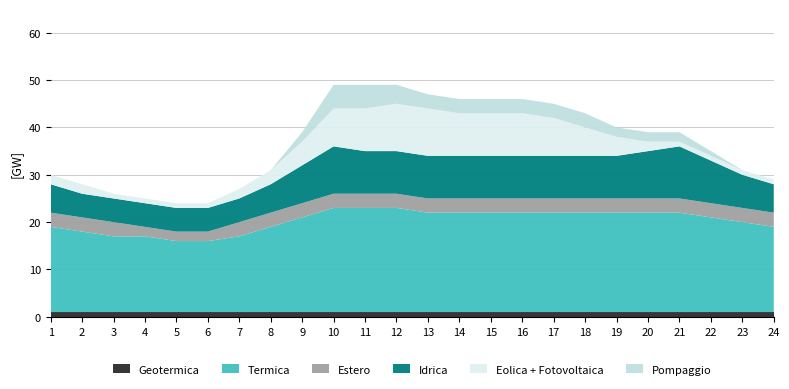

Reading left to right, list all the values displayed in this chart.

Geotermica: 1	1	1	1	1	1	1	1	1	1	1	1	1	1	1	1	1	1	1	1	1	1	1	1
Termica: 18	17	16	16	15	15	16	18	20	22	22	22	21	21	21	21	21	21	21	21	21	20	19	18
Estero: 3	3	3	2	2	2	3	3	3	3	3	3	3	3	3	3	3	3	3	3	3	3	3	3
Idrica: 6	5	5	5	5	5	5	6	8	10	9	9	9	9	9	9	9	9	9	10	11	9	7	6
Eolica + Fotovoltaica: 2	2	1	1	1	1	2	3	5	8	9	10	10	9	9	9	8	6	4	2	1	1	1	1
Pompaggio: 0	0	0	0	0	0	0	0	2	5	5	4	3	3	3	3	3	3	2	2	2	1	0	0